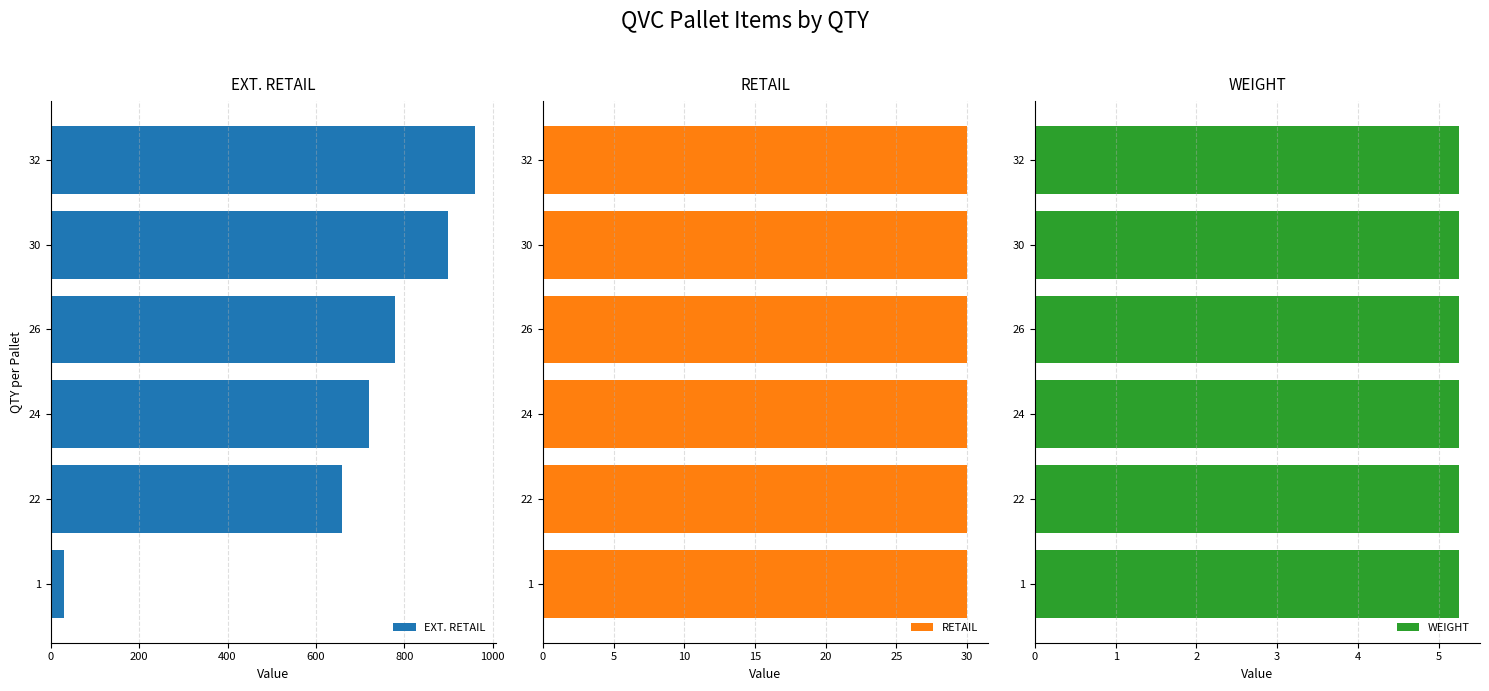

Rank the categories by EXT. RETAIL value from highest to lowest.

32, 30, 26, 24, 22, 1